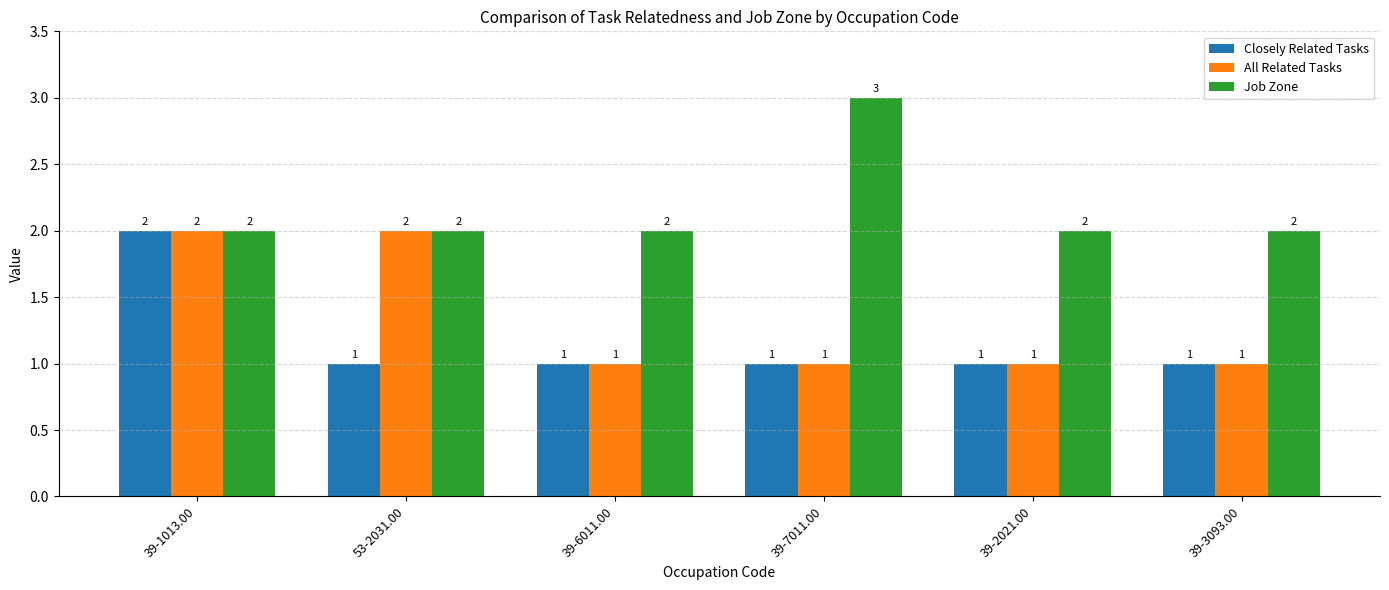

How many Job Zone values are between 2 and 3?

6